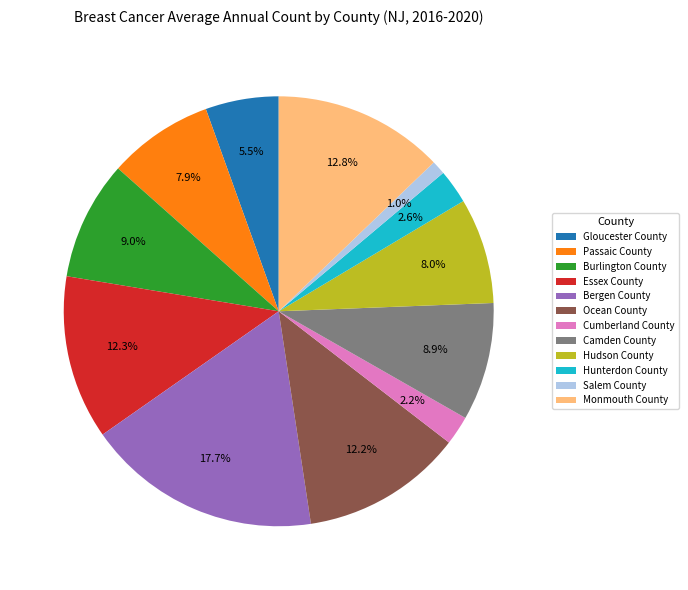

Which slice is the smallest?

Salem County